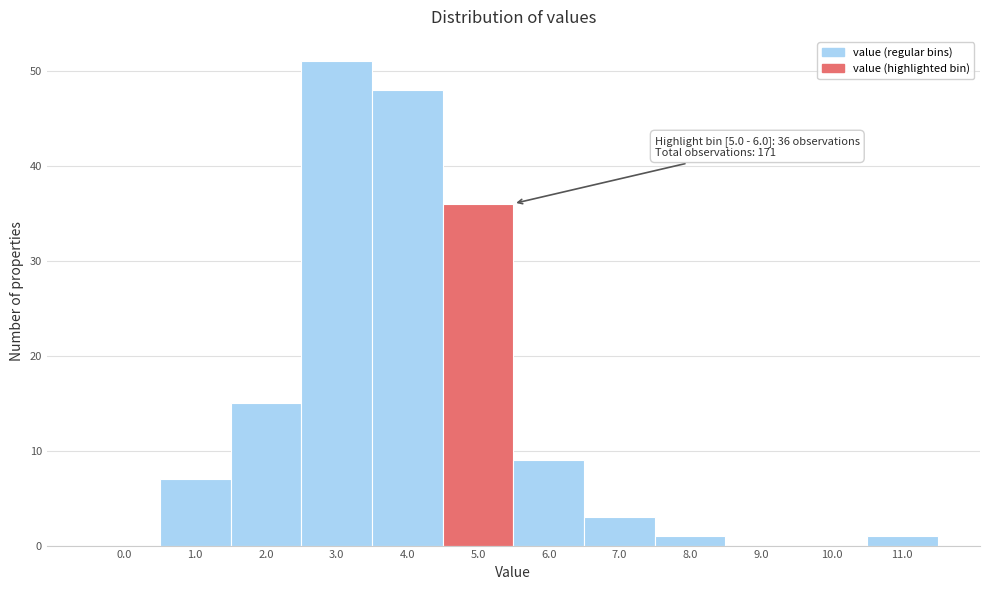

Reading left to right, list all the values displayed in this chart.

0.0=0	1.0=7	2.0=15	3.0=51	4.0=48	5.0=36	6.0=9	7.0=3	8.0=1	9.0=0	10.0=0	11.0=1